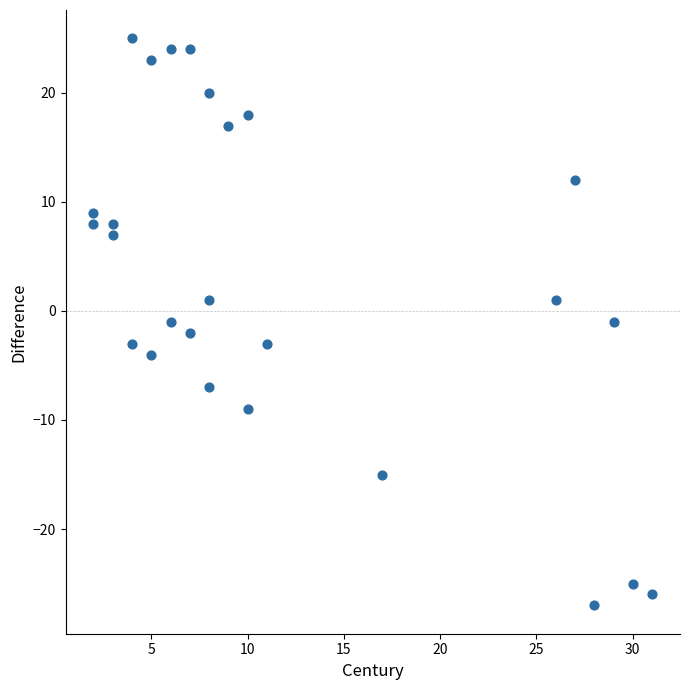

What is the range of Y values (max minus min)?

52